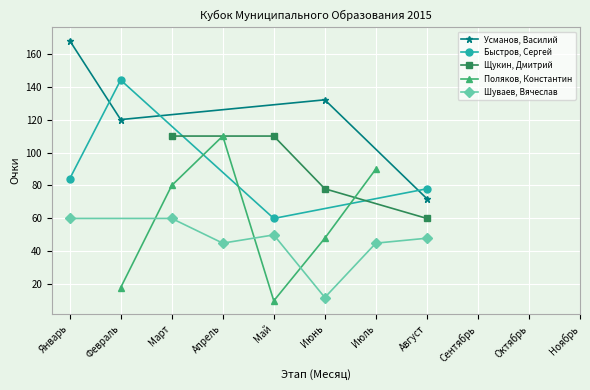

Between Октябрь and Февраль, which is larger?

Февраль